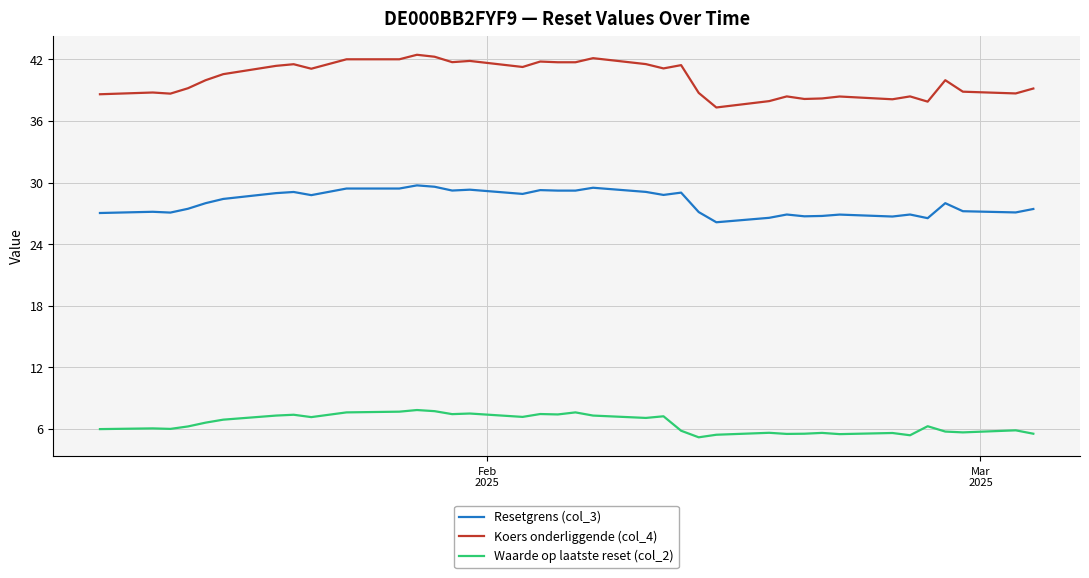

Which series has the largest range (max minus min)?

Koers onderliggende (col_4)